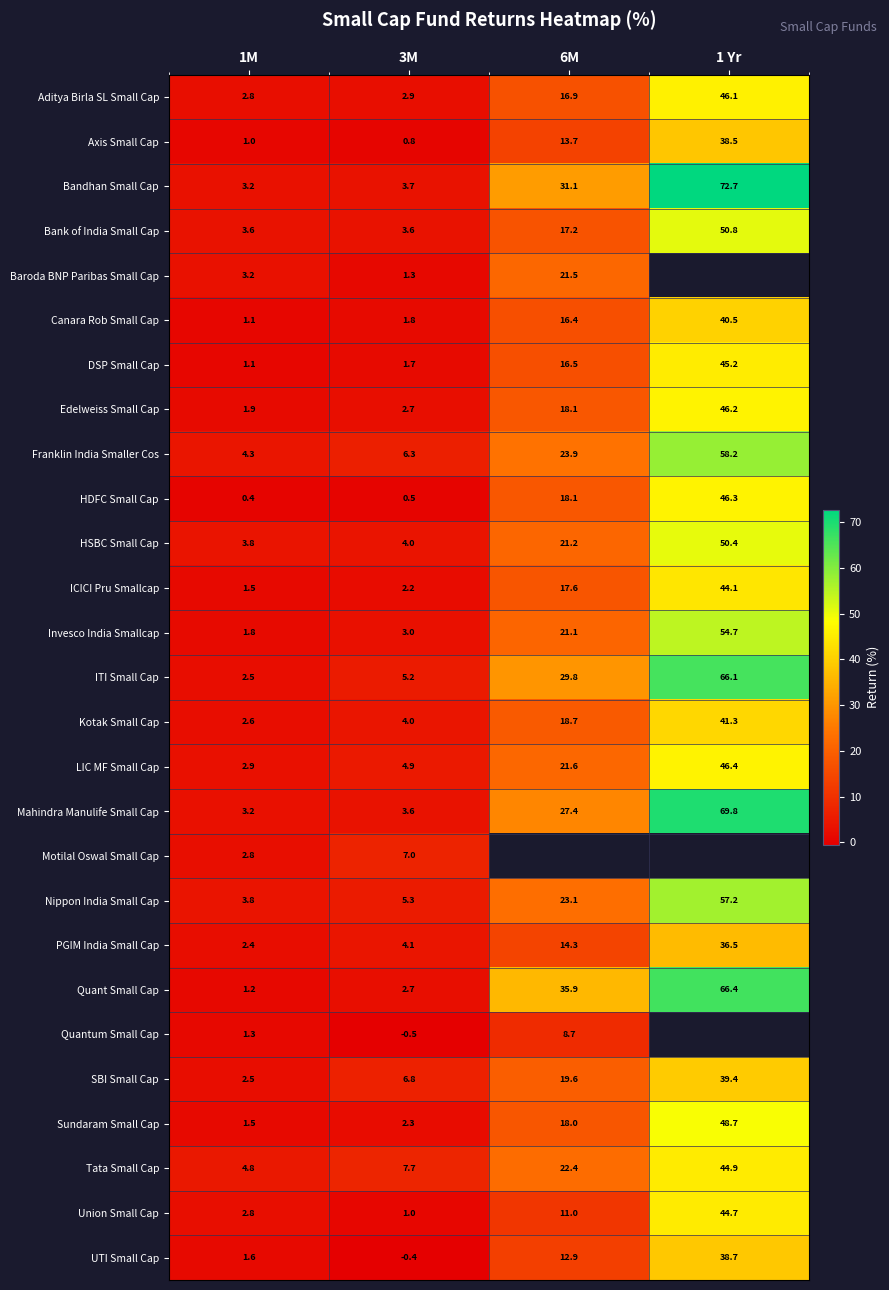

Is it true that SBI Small Cap equals 10.2 at 6M?

False